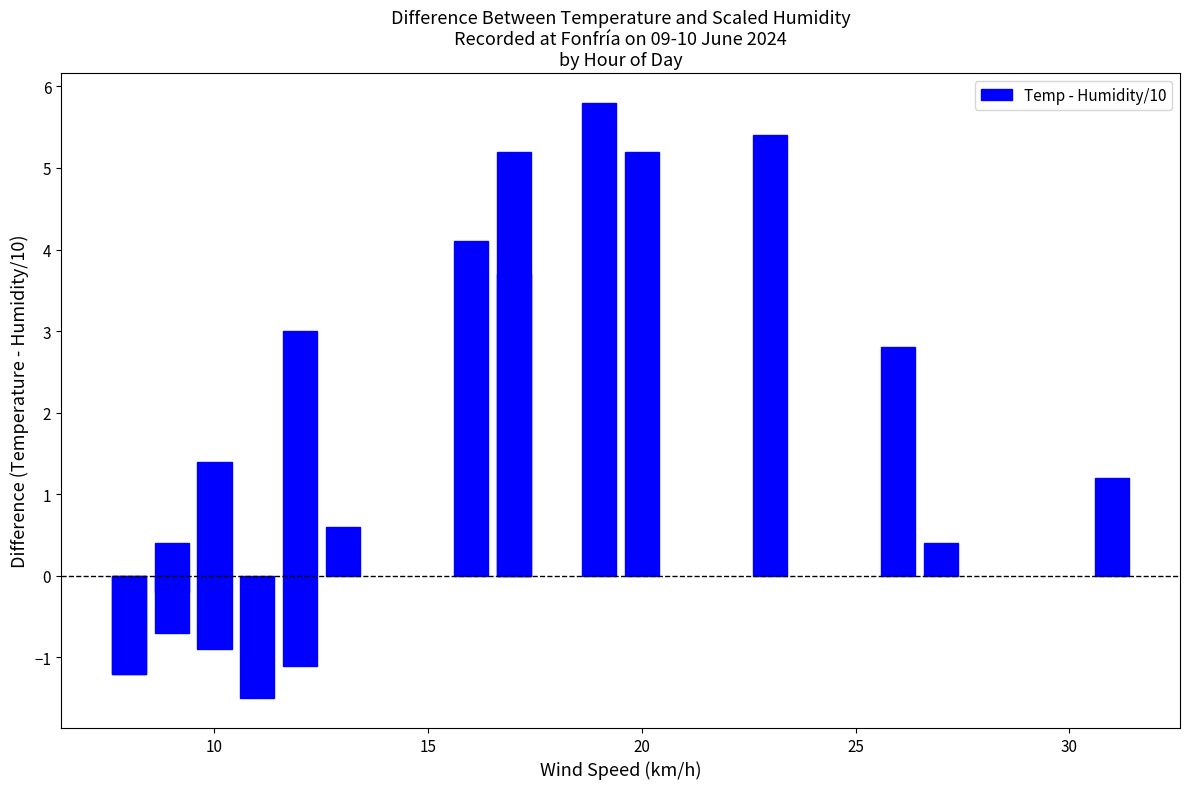

What is the average value?

1.6